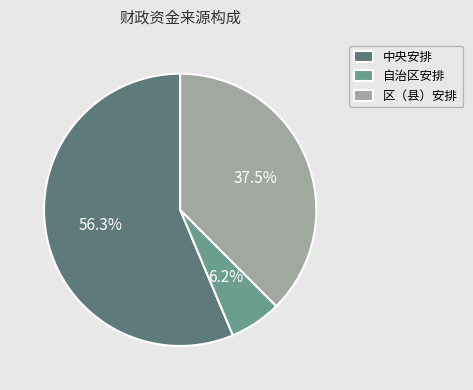

What percentage is NOT represented by 区（县）安排?

62.5%